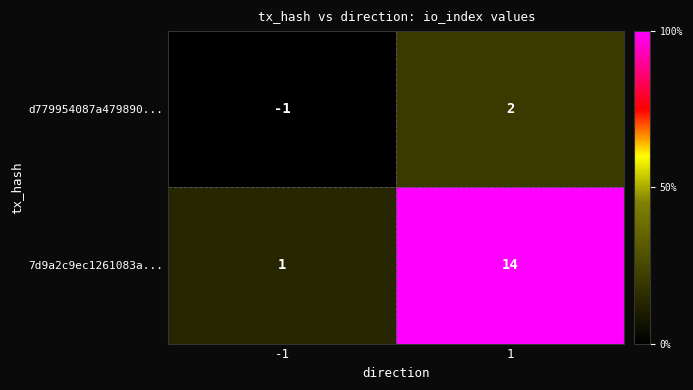

True or false: 7d9a2c9ec1261083a... has a value of 2 at -1.

False